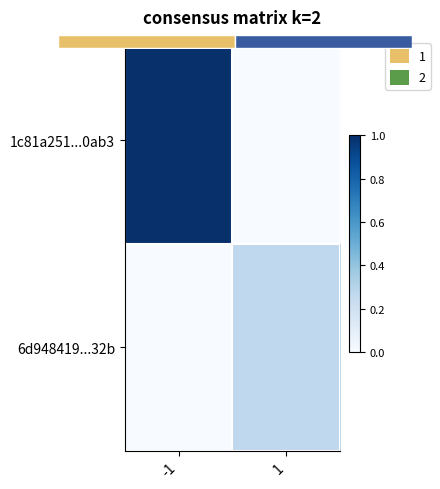

Read the 1c81a251...0ab3 value at -1.

1.0